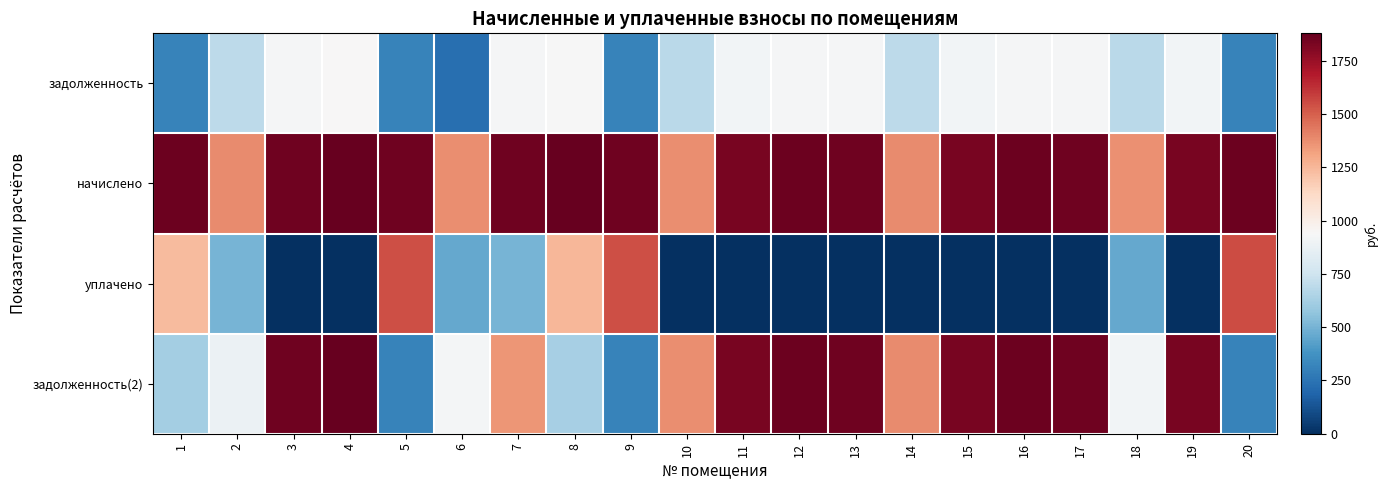

What is the spread (max minus min) of values at 19?

1831.7